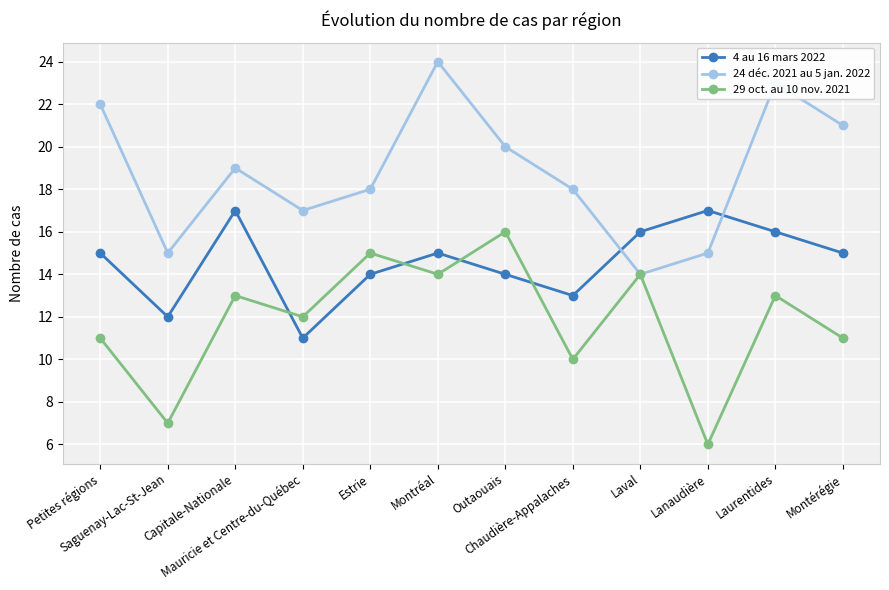

What are all the series names shown in the legend?

4 au 16 mars 2022, 24 déc. 2021 au 5 jan. 2022, 29 oct. au 10 nov. 2021